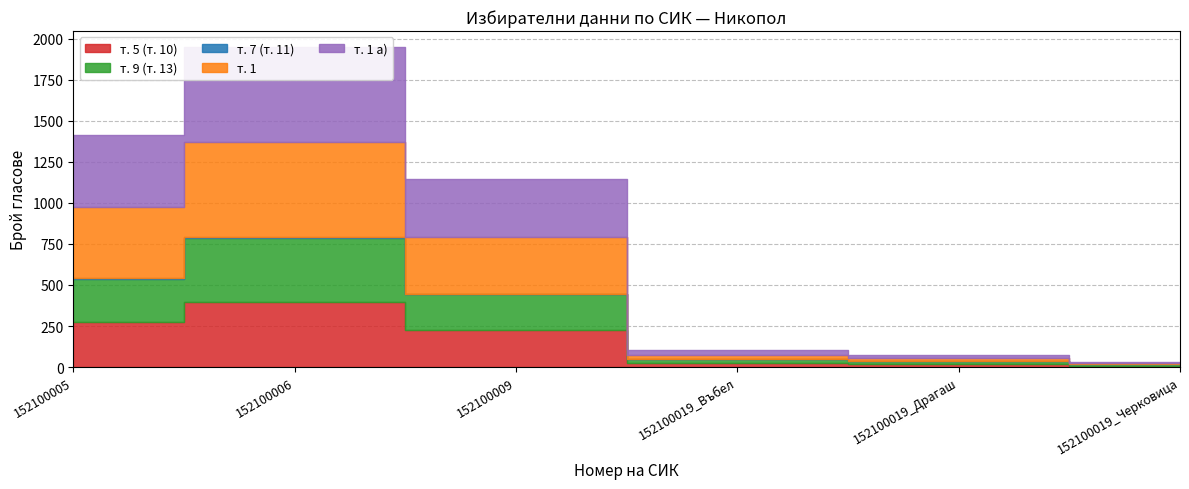

True or false: т. 7 (т. 11) and т. 5 (т. 10) intersect in this chart.

False